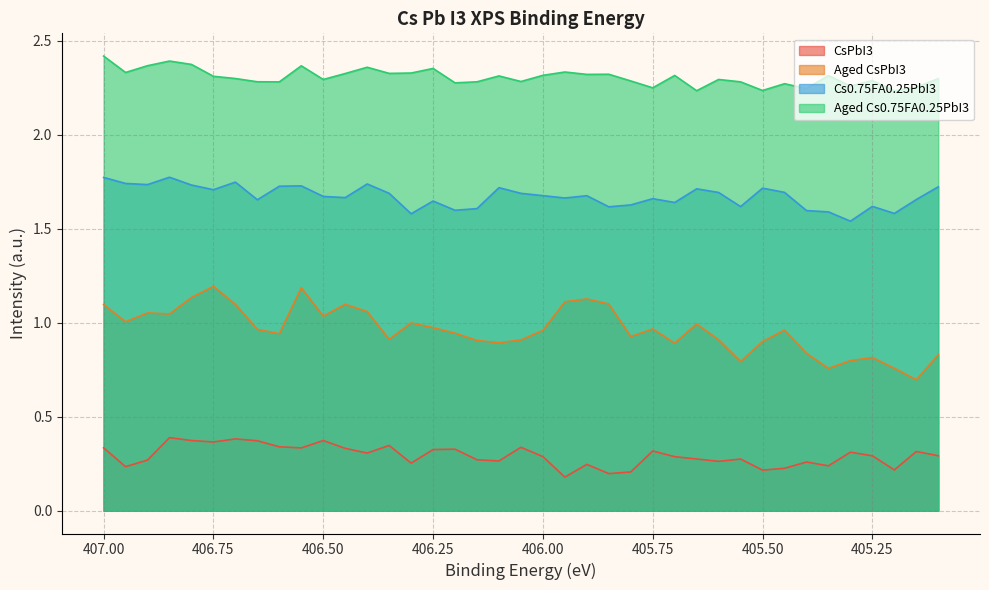

True or false: Aged Cs0.75FA0.25PbI3 and Aged CsPbI3 cross at least once.

False